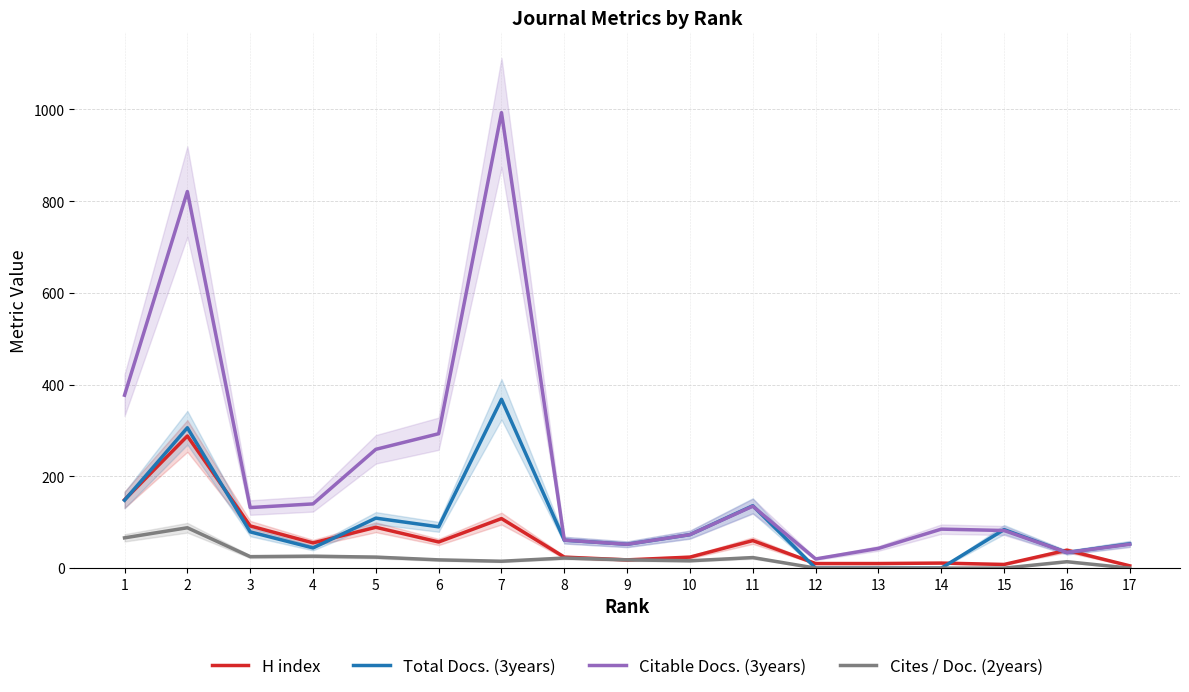

Where does the H index series first go above 39?

1